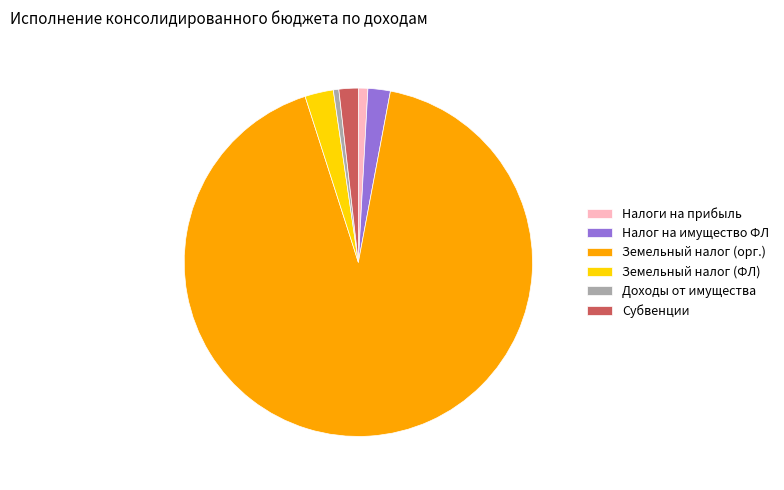

Which slice is the largest?

Земельный налог (орг.)